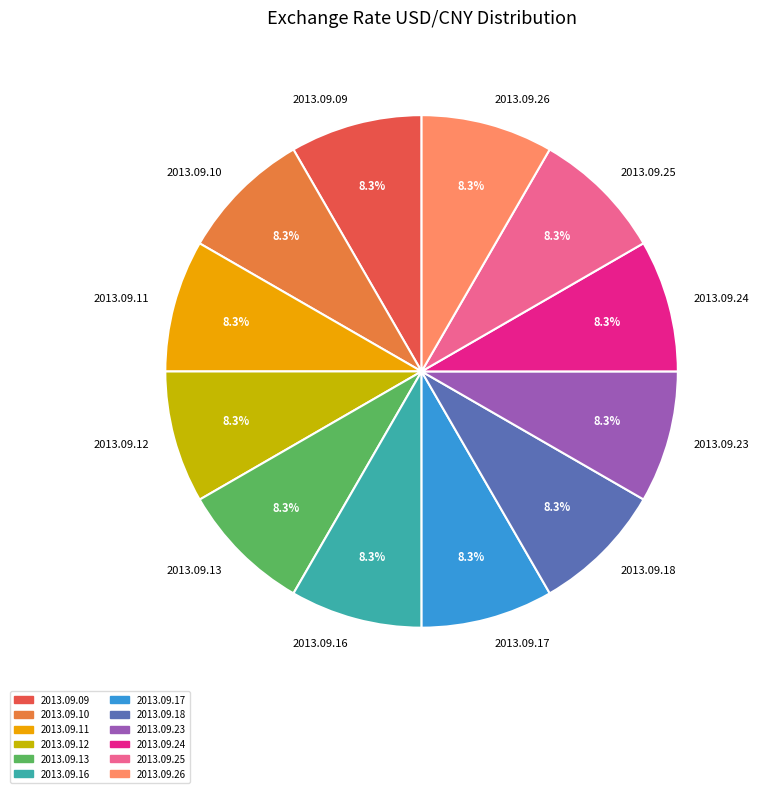

What is the ratio of the value at 2013.09.09 to the value at 2013.09.23?

1.0